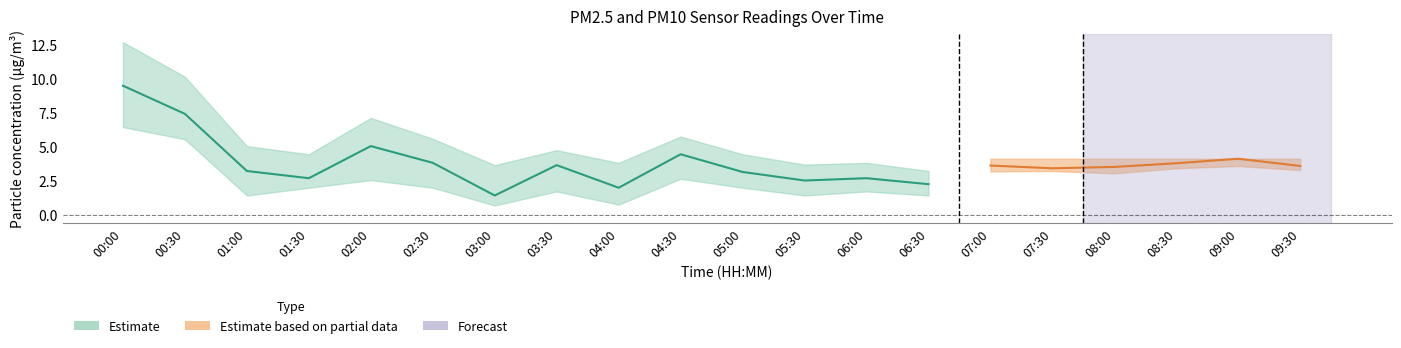

Rank the categories by P1 value from lowest to highest.

03:00, 04:00, 06:30, 05:30, 01:30, 06:00, 05:00, 01:00, 03:30, 02:30, 04:30, 02:00, 07:30, 07:00, 08:00, 00:30, 00:00, 09:30, 09:00, 08:30